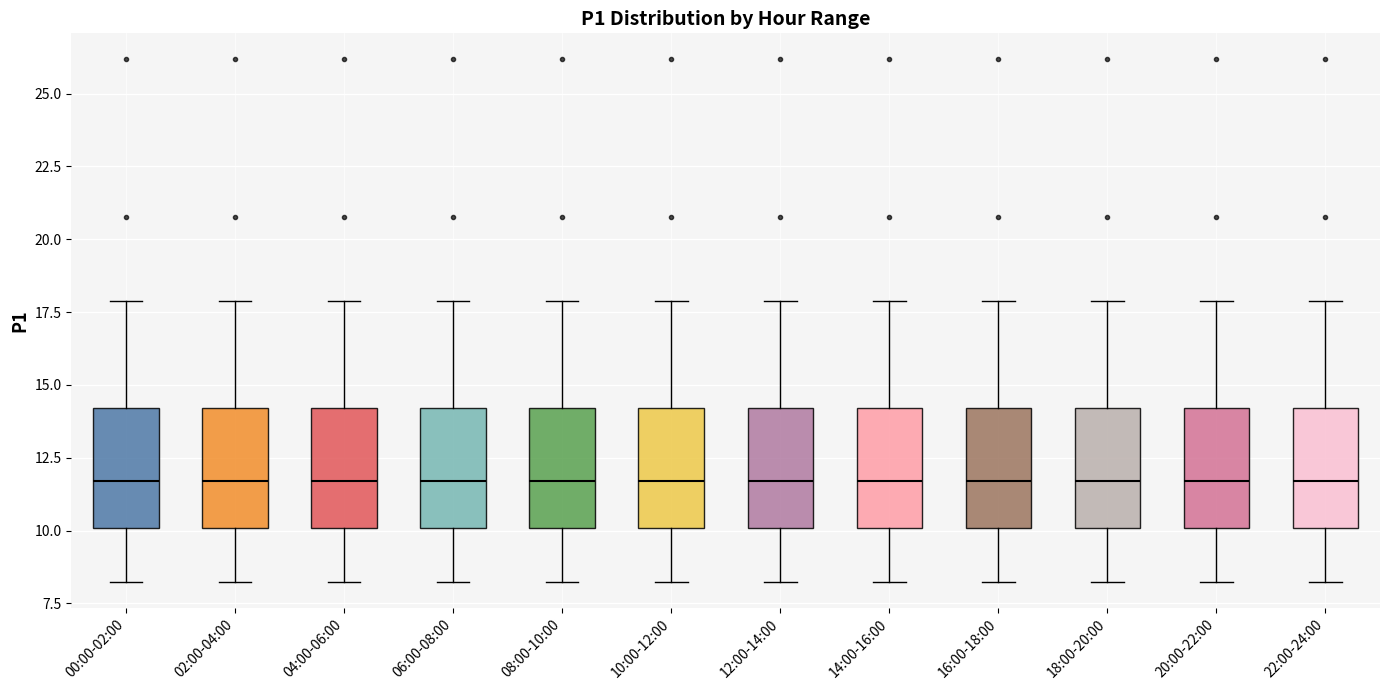

Where does the lower whisker of the box for 12:00-14:00 end on the y-axis? The values are not printed on the chart, so give them approximately, as read against the axis.

8.5